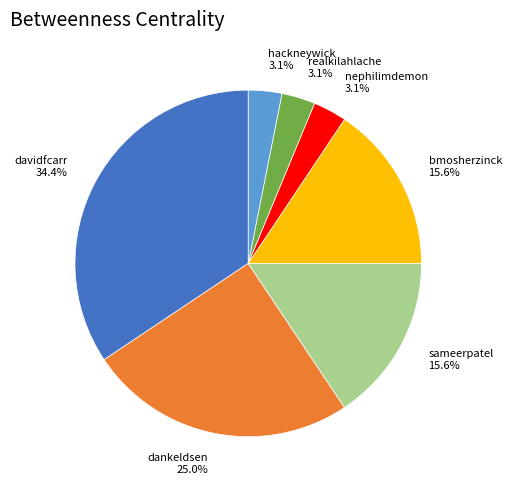

What percentage is the bmosherzinck slice, to the nearest percent?

16%